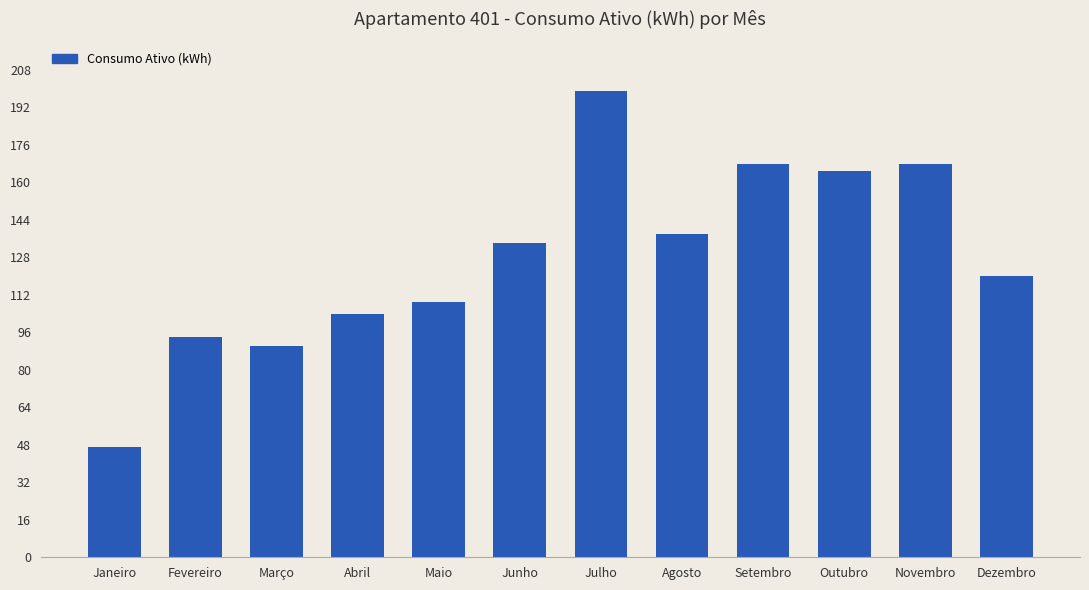

What is the change in value from Julho to Dezembro?

-79